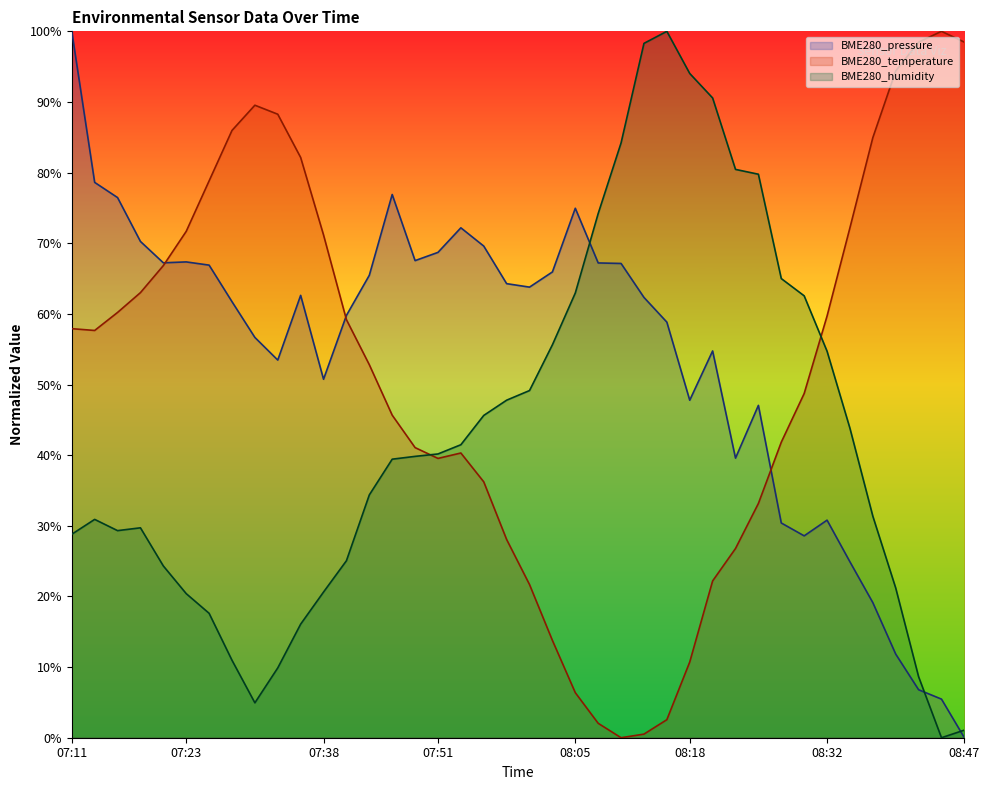

Between 07:26 and 08:10, which is larger?

08:10